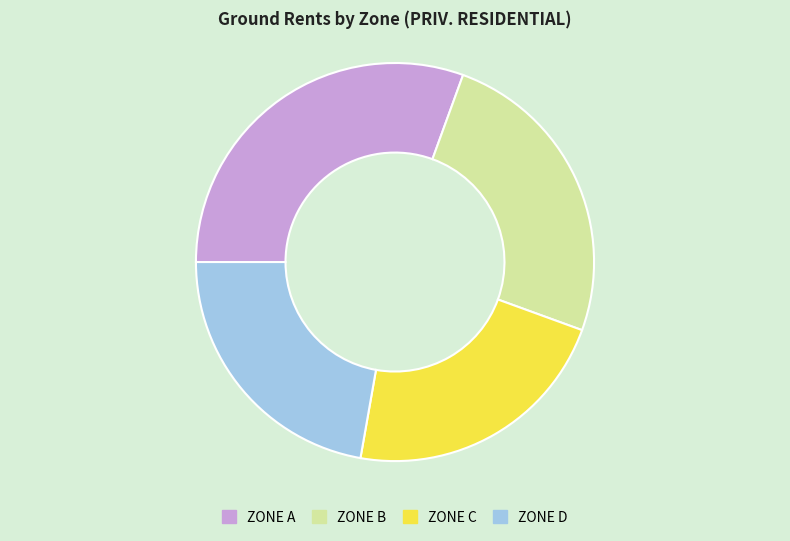

Combined, do ZONE C and ZONE A account for over 50%?

Yes